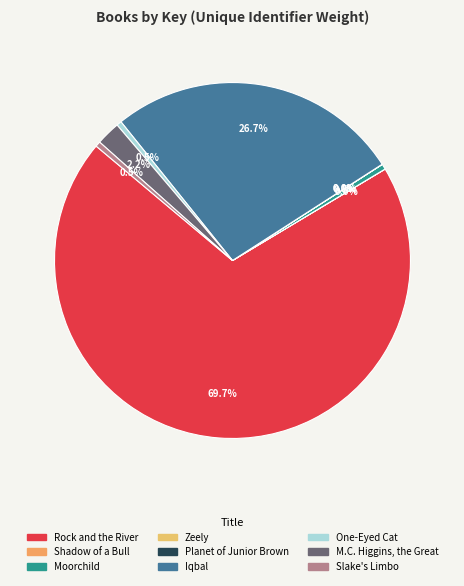

To the nearest percent, what percentage of the pie is M.C. Higgins, the Great?

2%